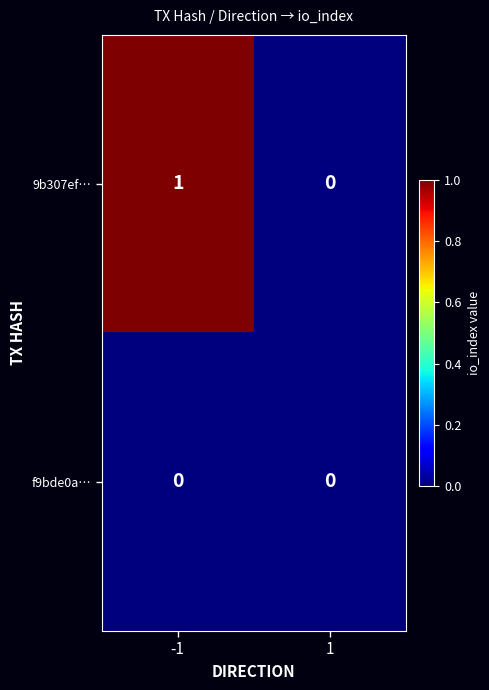

Is the value of f9bde0a… at 1 greater than the value of 9b307ef… at -1?

No